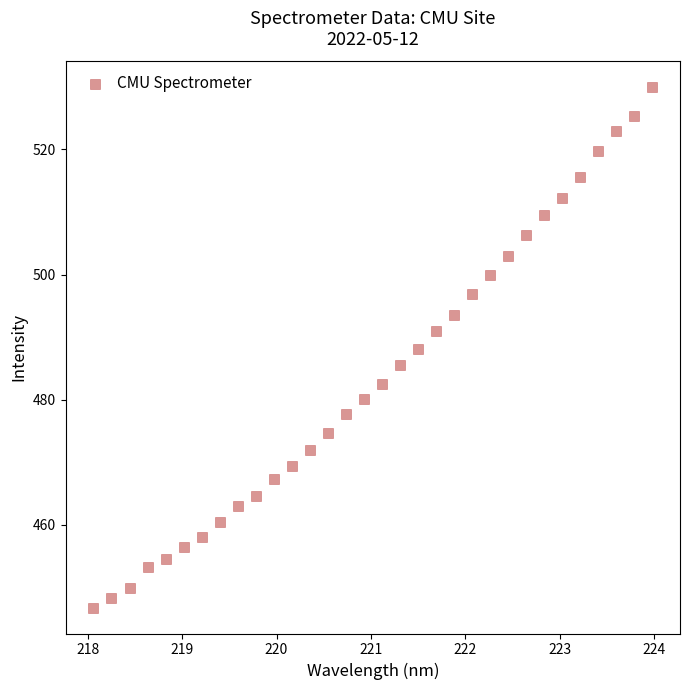

What is the range of Y values (max minus min)?

83.1